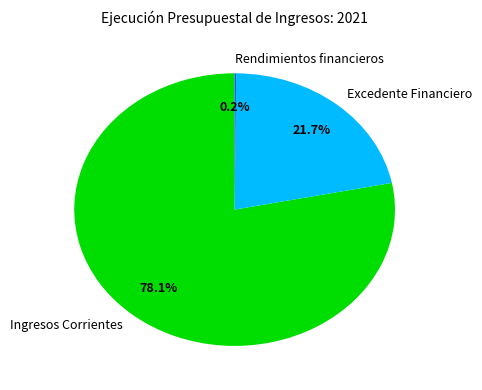

Which category has the biggest portion of the pie?

Ingresos Corrientes